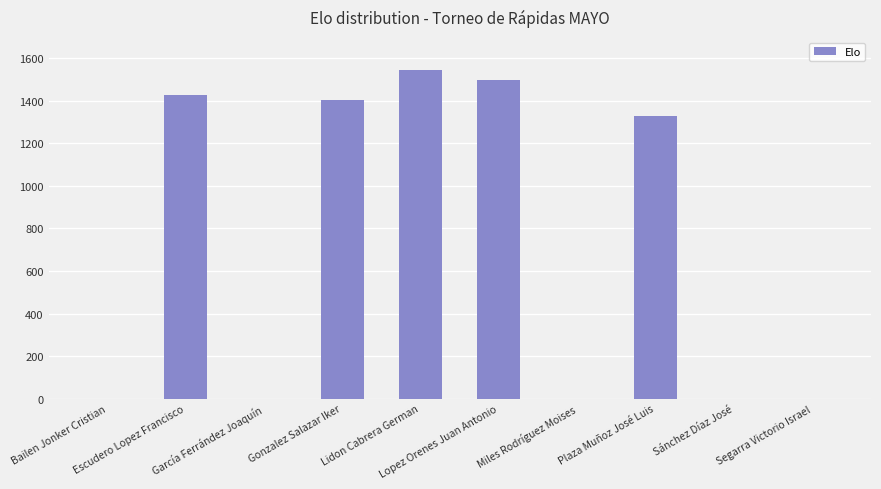

The value at Sánchez Díaz José is 0. True or false?

True